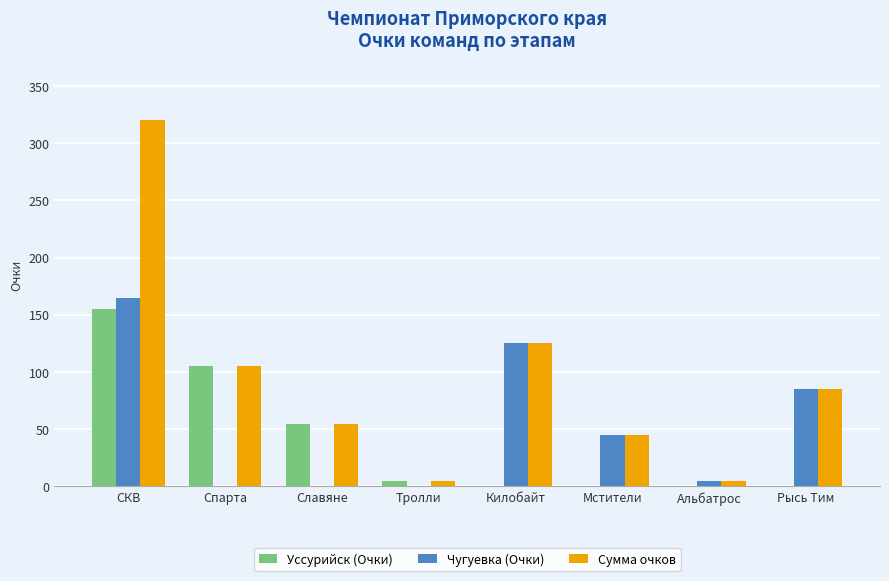

What is the sum of all Сумма очков values?

745